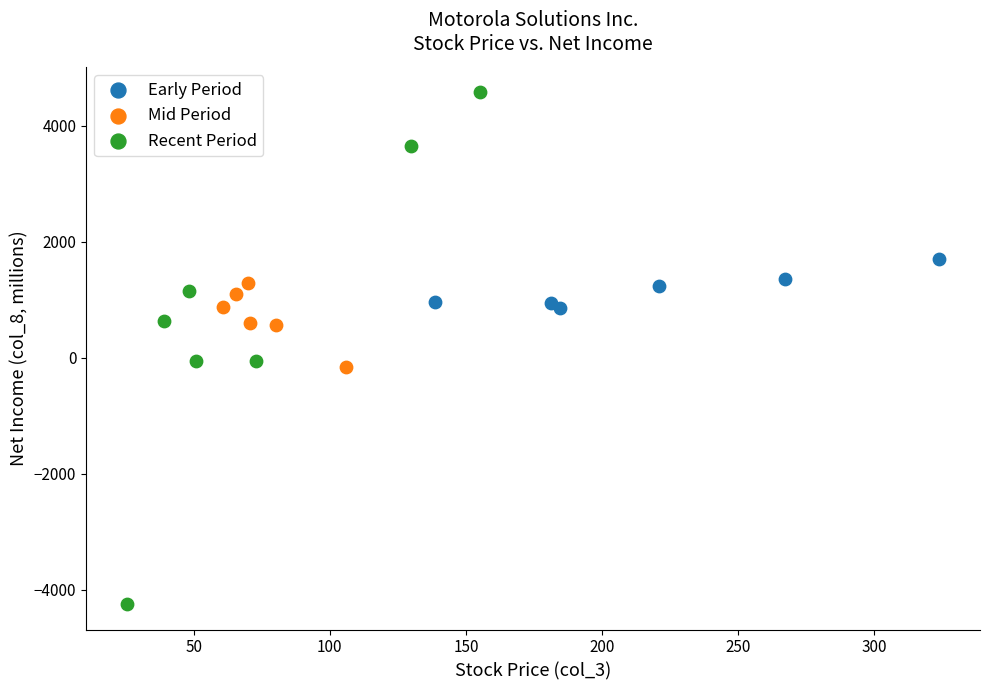

Which series reaches the minimum Y coordinate?

Recent Period